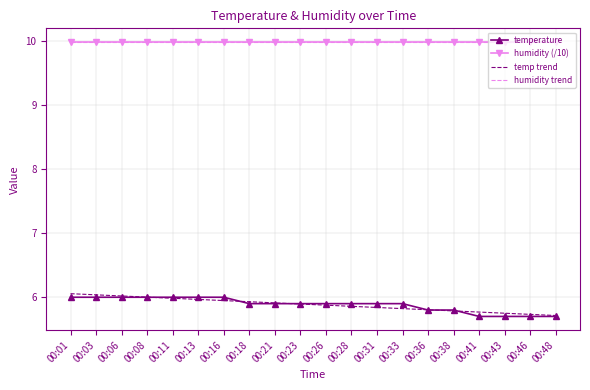

What is the highest value of the humidity (/10) series?

10.0